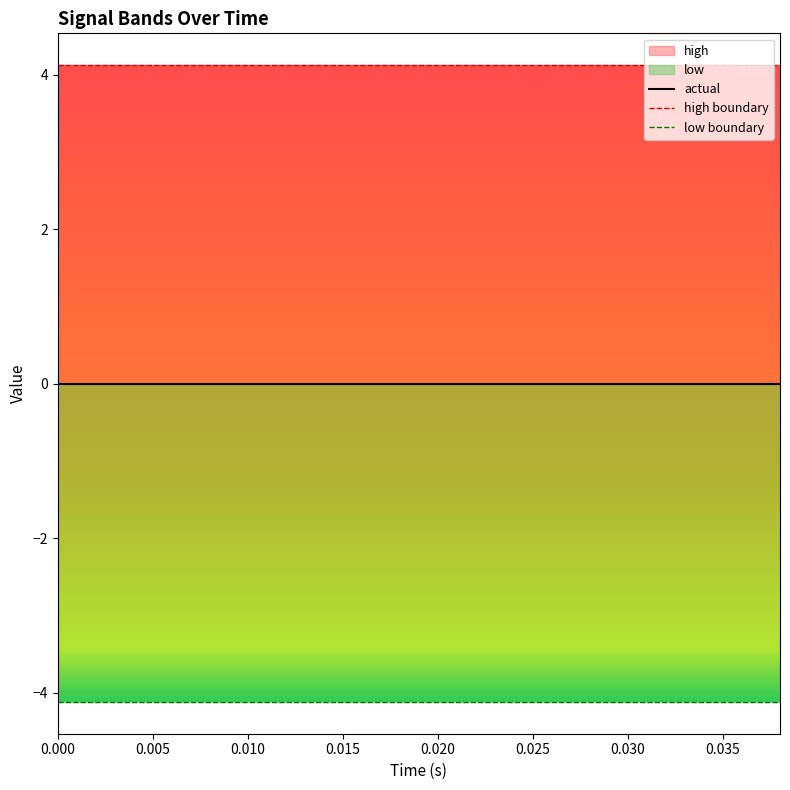

At how many categories does at least one series exceed 0?

20